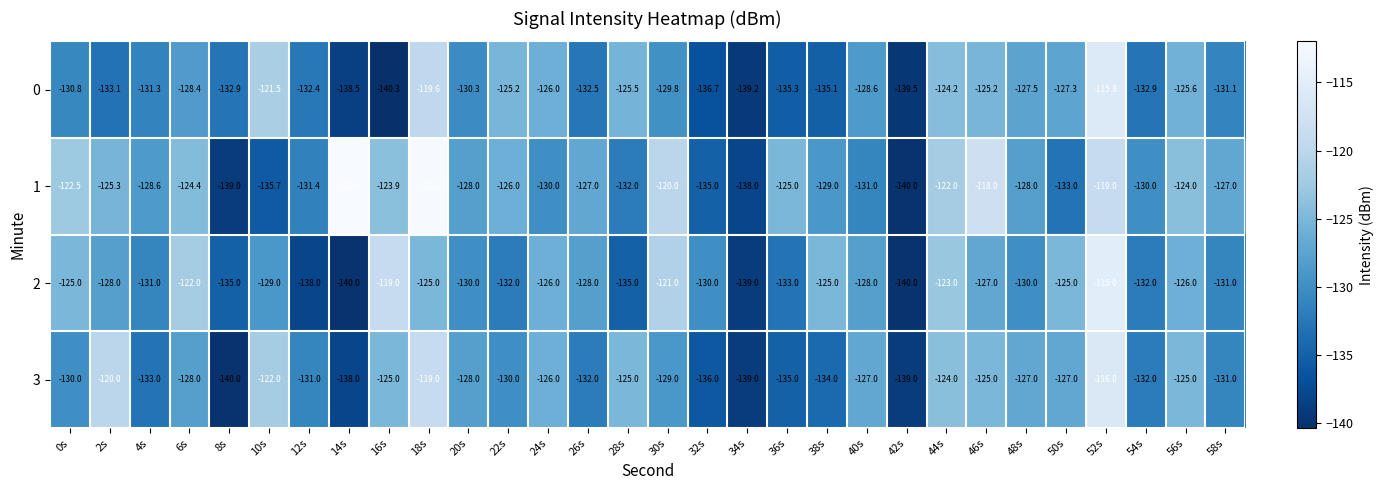

Which series has the largest total across all categories?

1